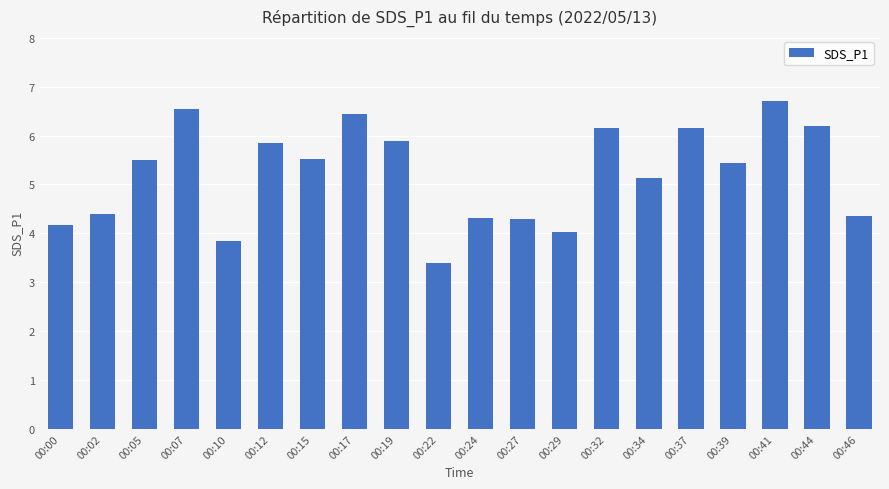

Count the number of values greater than 5.

12